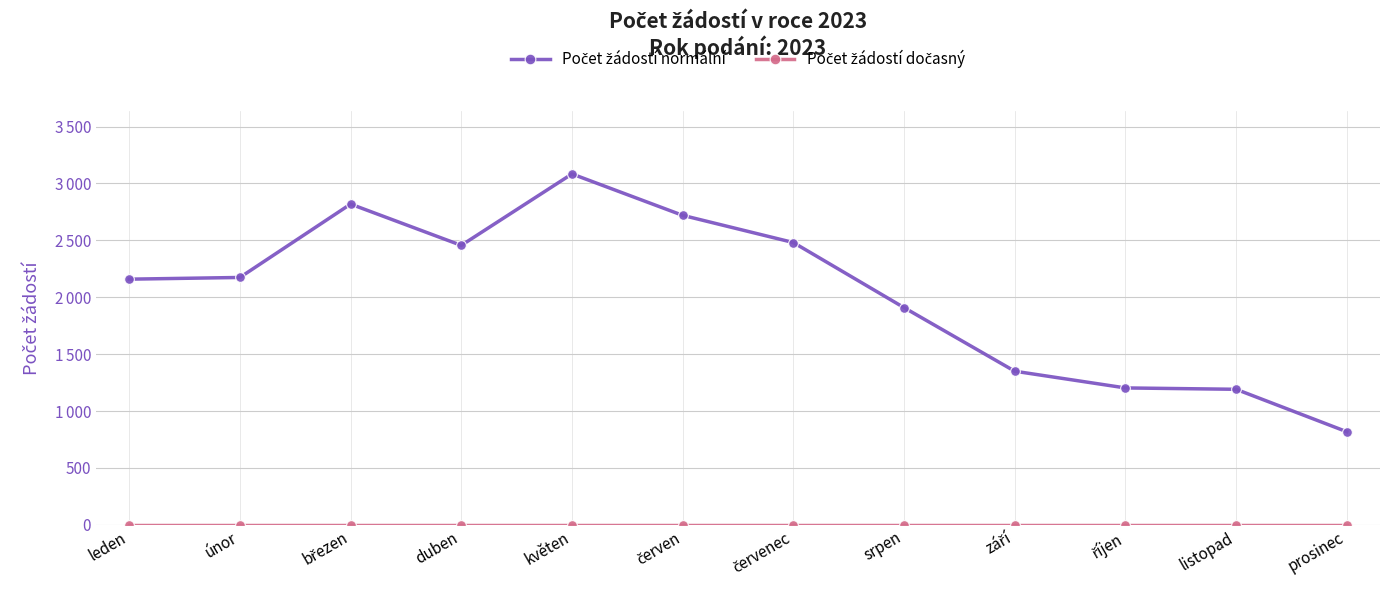

What is the difference between the second highest and minimum values in the Počet žádostí normální series?

2001